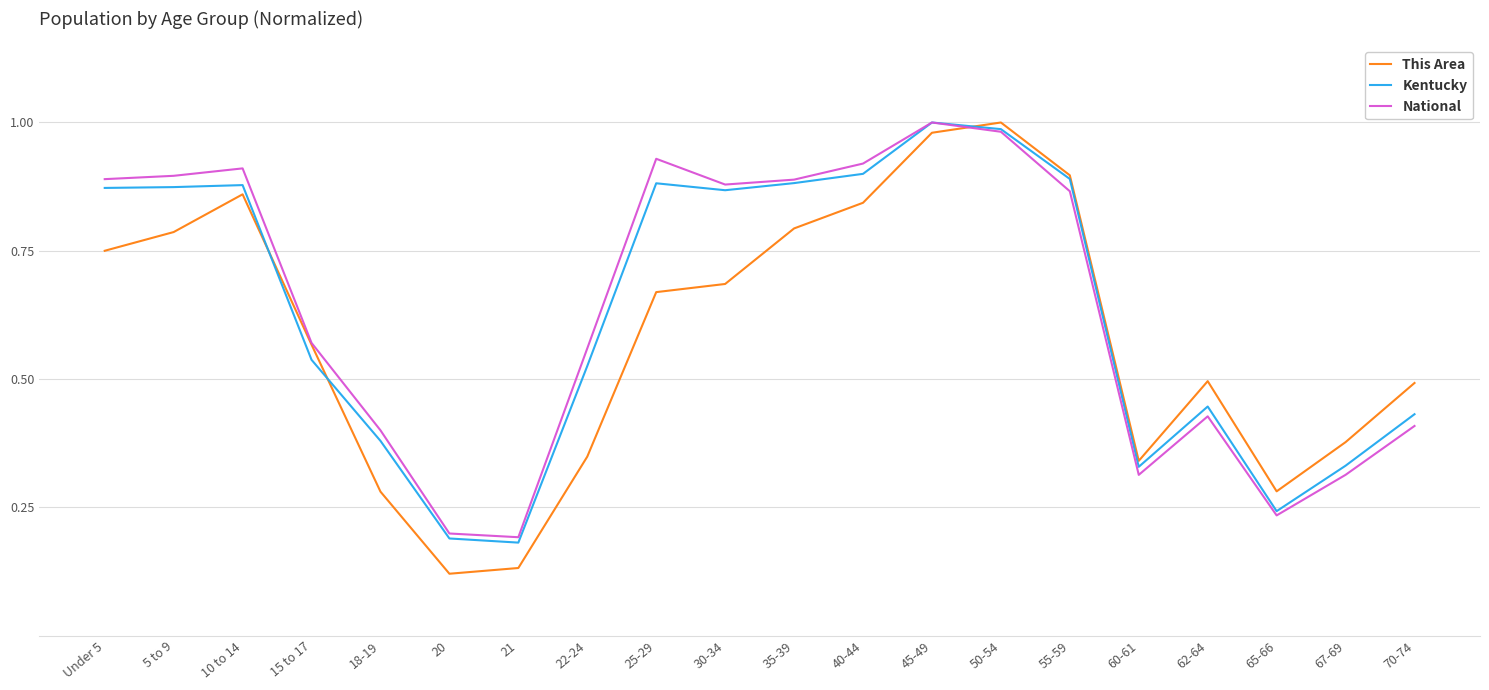

What is the sum of the This Area values at 62-64 and 55-59?

1.4